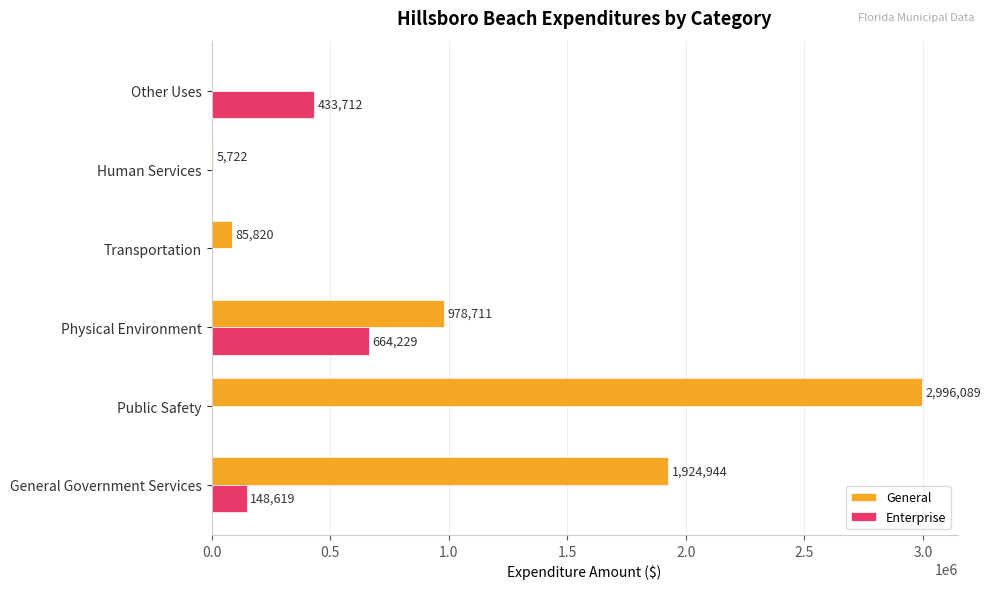

What is the sum of all Enterprise values?

1246560